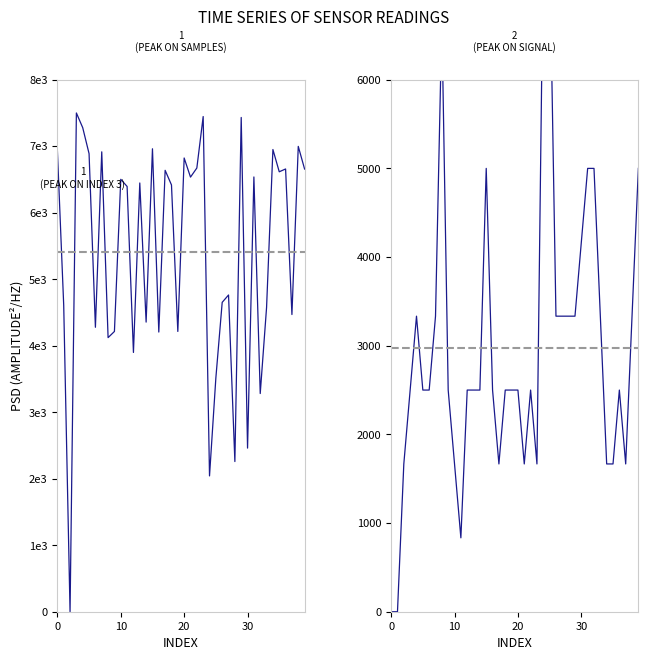

What is the average value of the Samples series?

5403.1